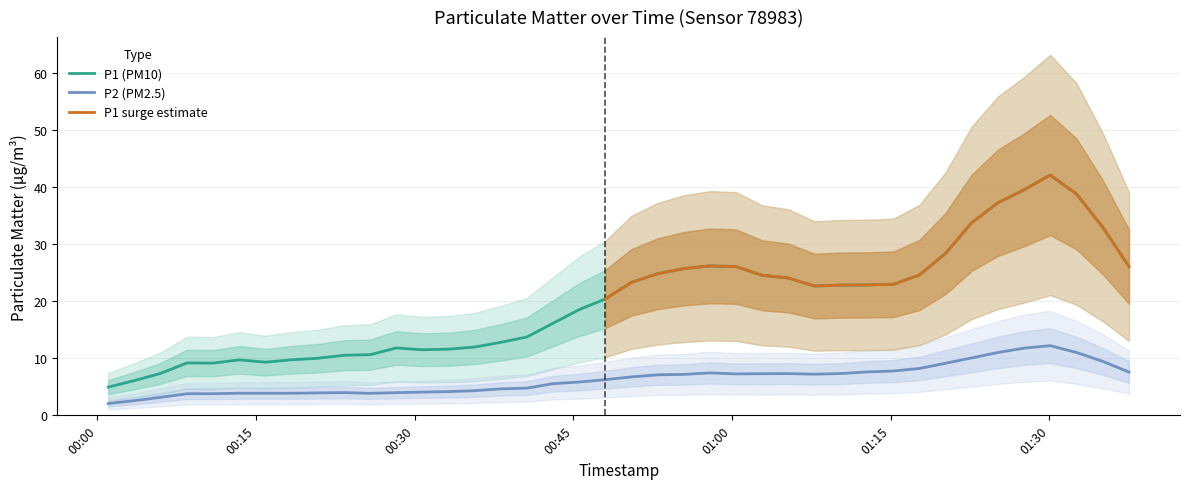

What is the difference between the maximum and second lowest values in the P2 series?

10.4